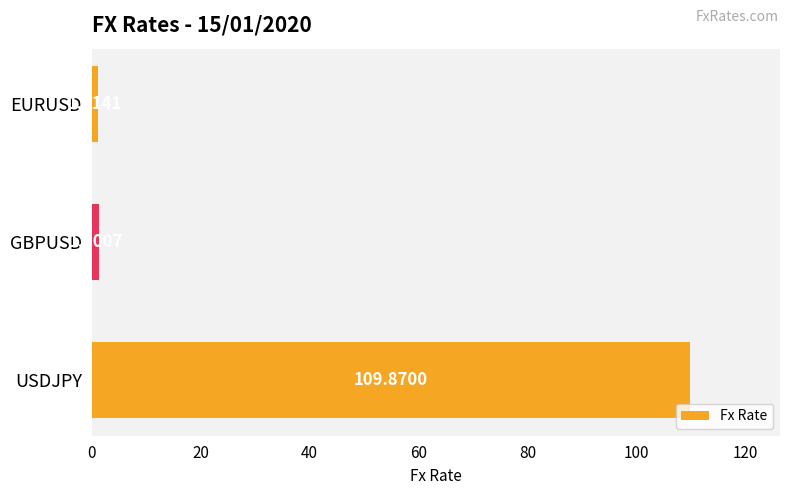

Which has a higher value, USDJPY or EURUSD?

USDJPY